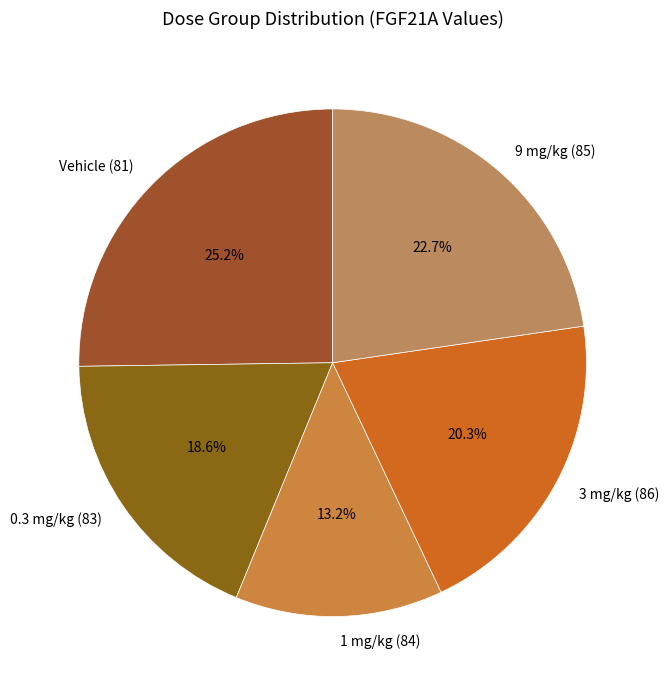

What is the smallest slice in the pie chart?

1 mg/kg (84)